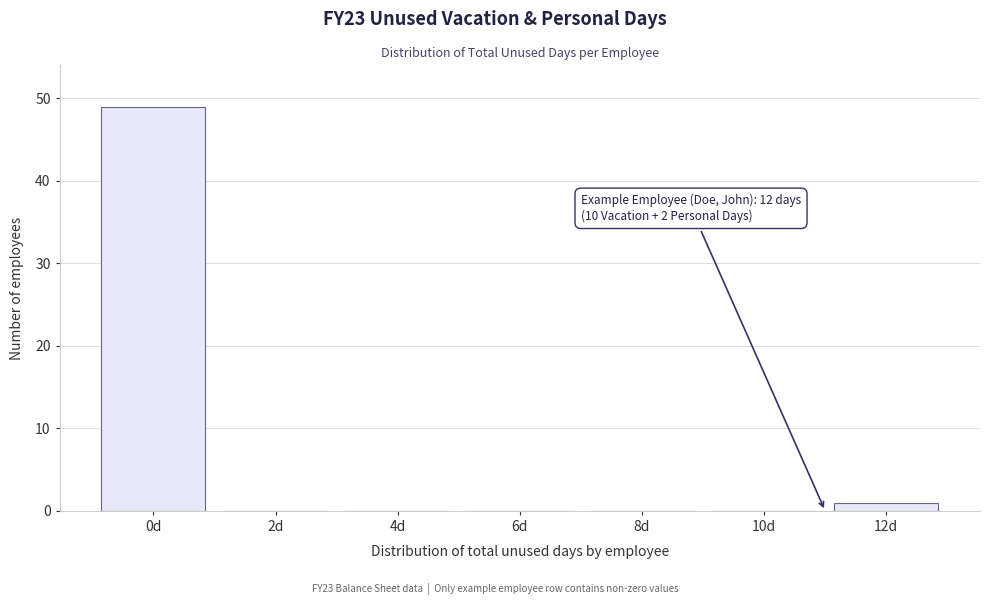

Reading right to left, extract all data points from this chart.

12d=1	10d=0	8d=0	6d=0	4d=0	2d=0	0d=49